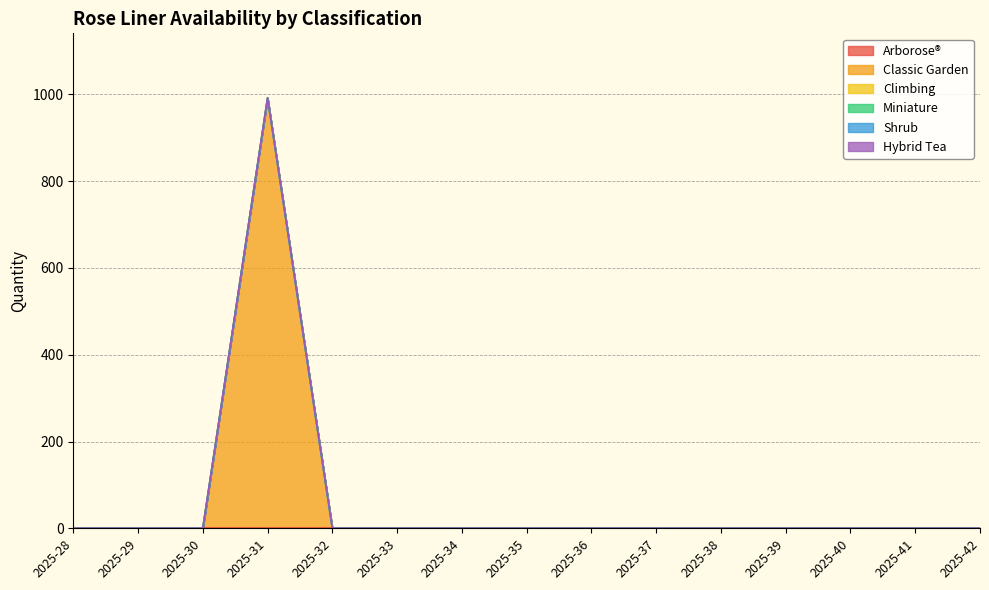

Which category has the highest value in the Arborose® series?

2025-28